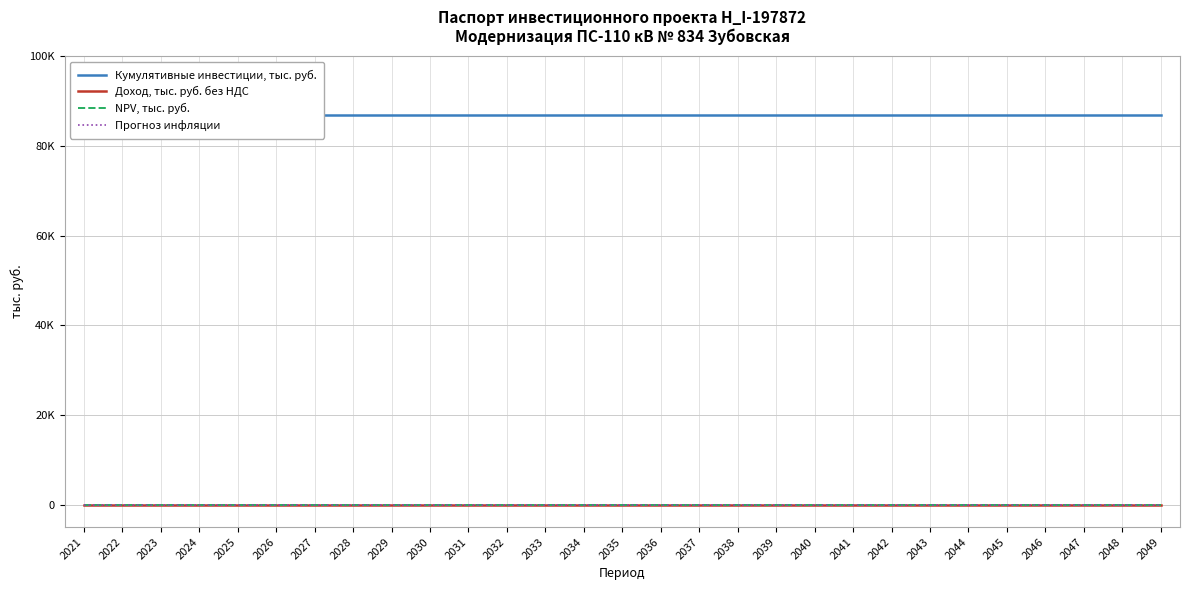

At which category is the sum across all series the highest?

2021